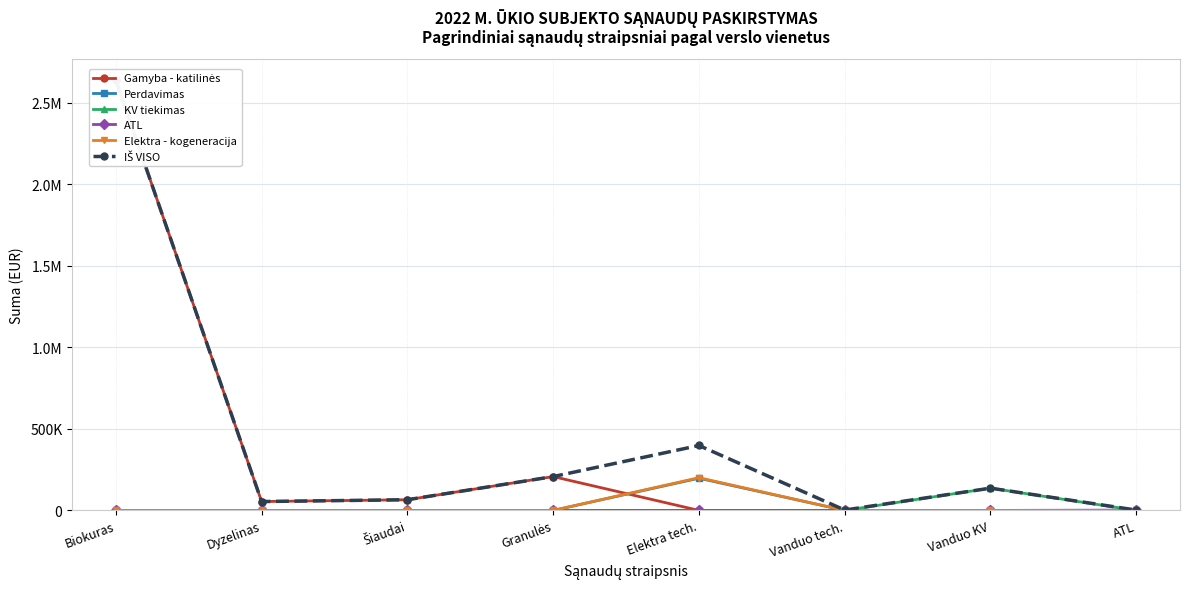

Reading left to right, extract all data points from this chart.

Gamyba - katilinės: 2636651.7	54438.2	65515.7	207509.6	0.0	0.0	0.0	0.0
Perdavimas: 0.0	0.0	0.0	0.0	197417.9	29.9	0.0	0.0
KV tiekimas: 0.0	0.0	0.0	0.0	0.0	0.0	136551.1	0.0
ATL: 0.0	0.0	0.0	0.0	0.0	0.0	0.0	2145.2
Elektra - kogeneracija: 0.0	0.0	0.0	0.0	200719.8	0.0	0.0	0.0
IŠ VISO: 2636651.7	54438.2	65515.7	207509.6	398137.7	2379.7	136551.1	2145.2